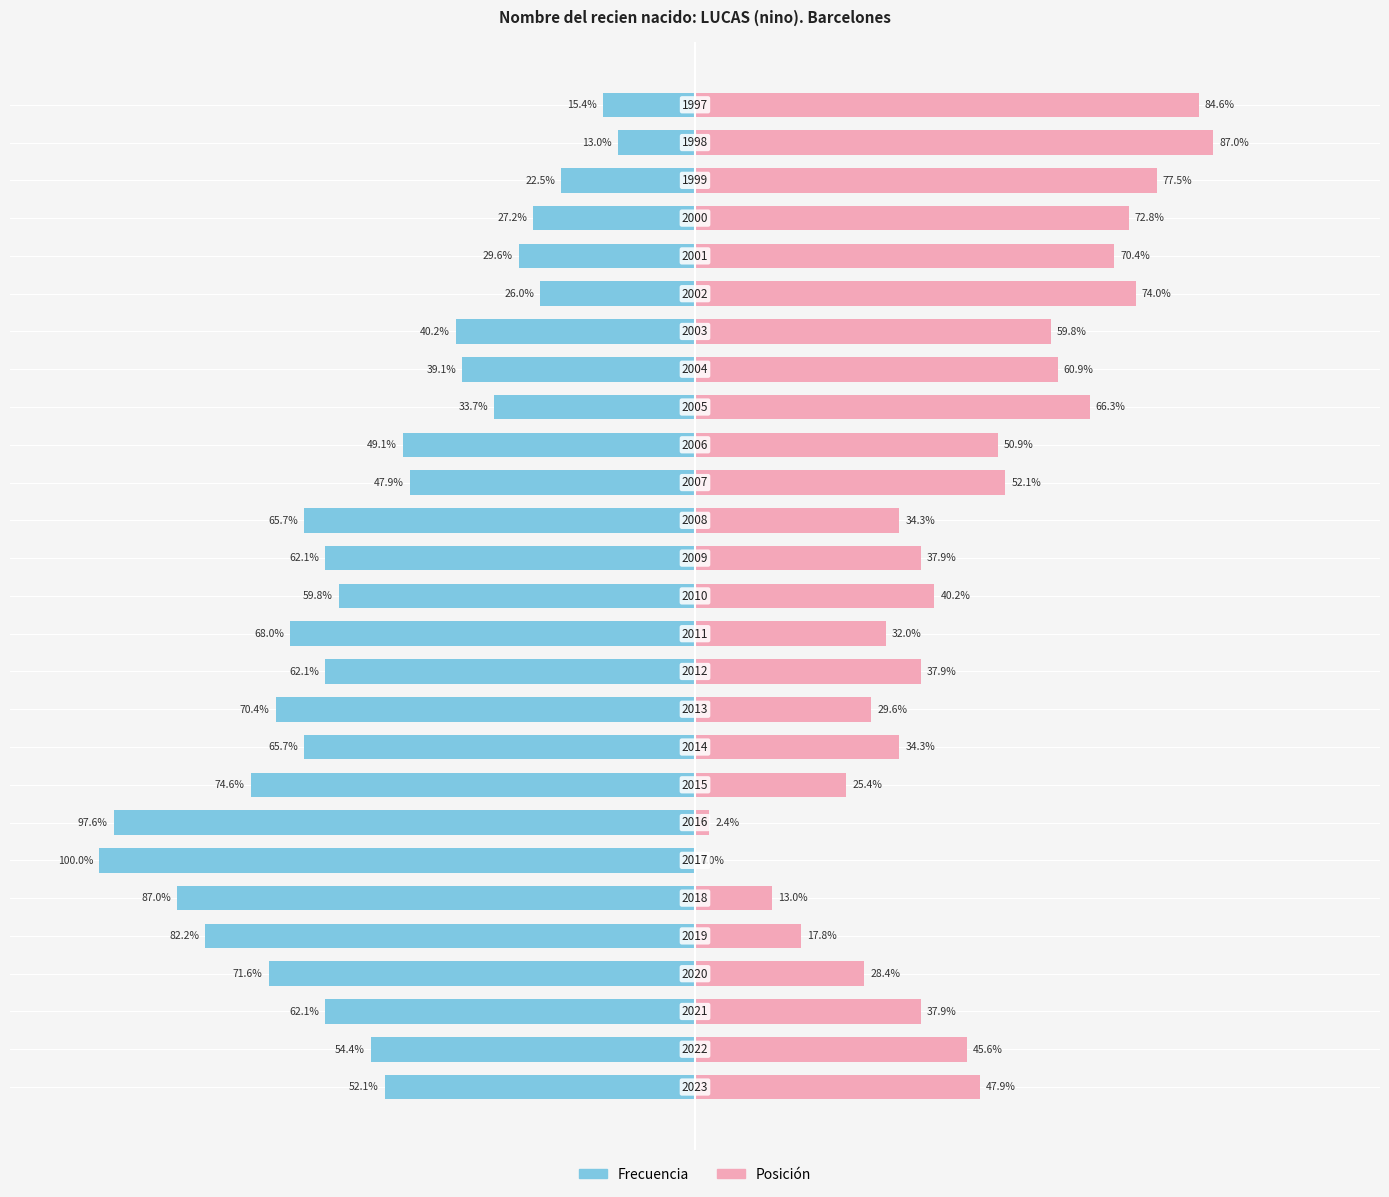

How many bars are there in each group?

2